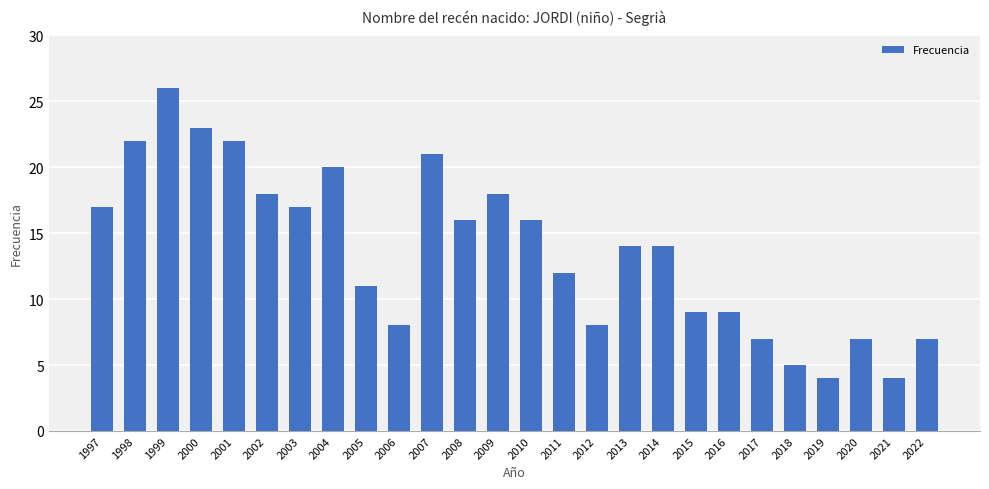

What is the approximate value at 2020?

7